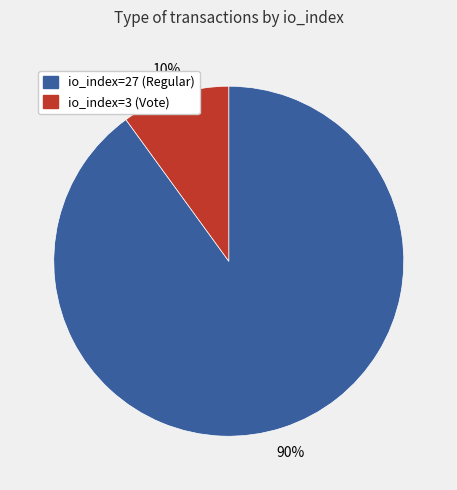

Which slice is the largest?

io_index=27 (Regular)